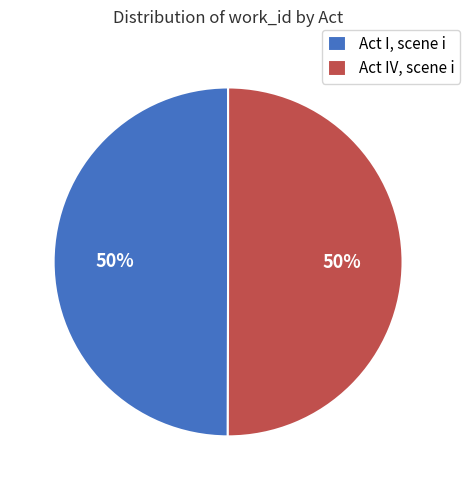

How many slices are in this pie chart?

2